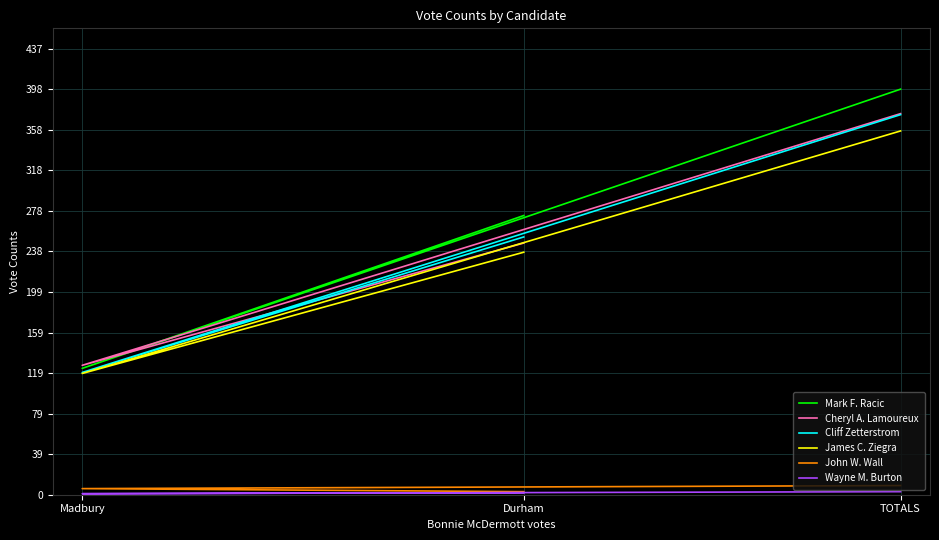

Does the chart display data point markers on the line(s)?

No